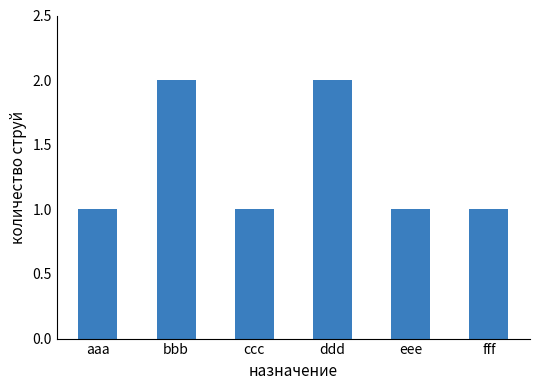

What is the average value?

1